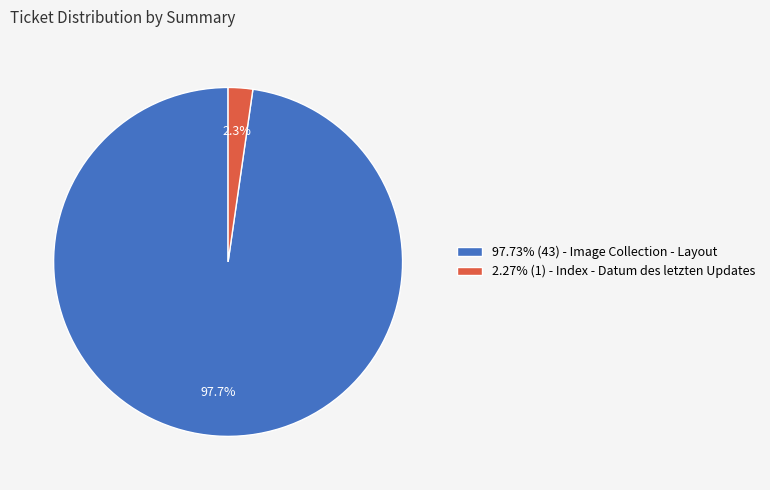

Does 97.73% (43) - Image Collection - Layout account for over 50% of the chart?

Yes